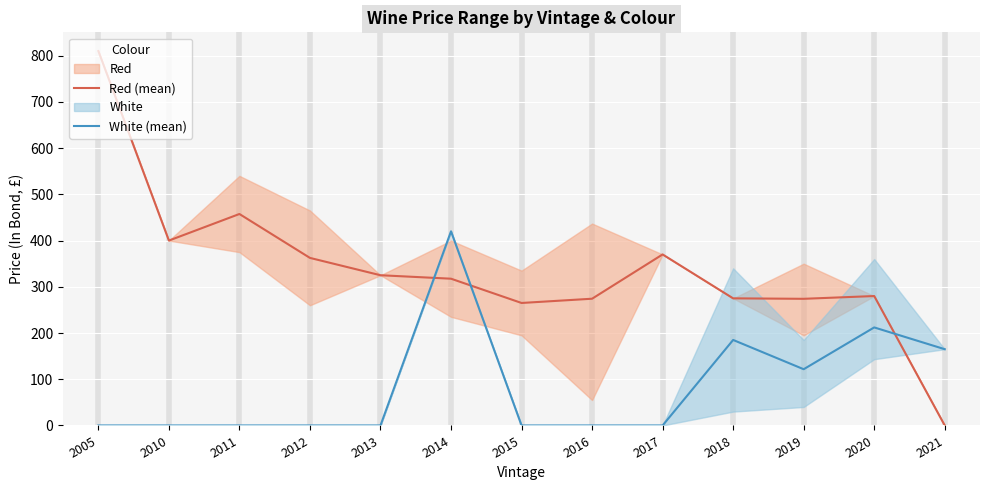

What is the sum of the Red (mean) values at 2011 and 2017?

827.5